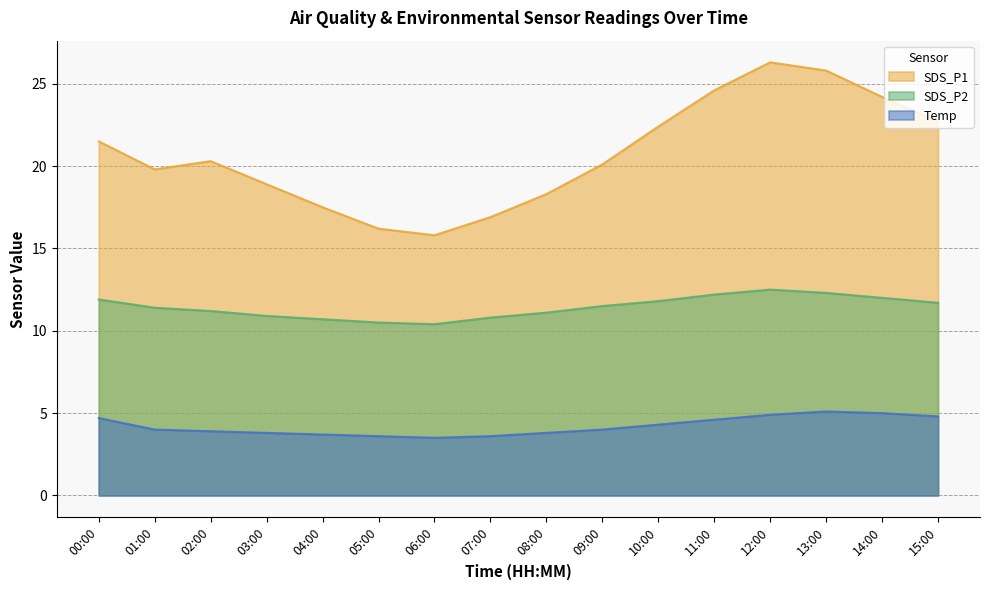

True or false: Temp and SDS_P1 intersect in this chart.

False